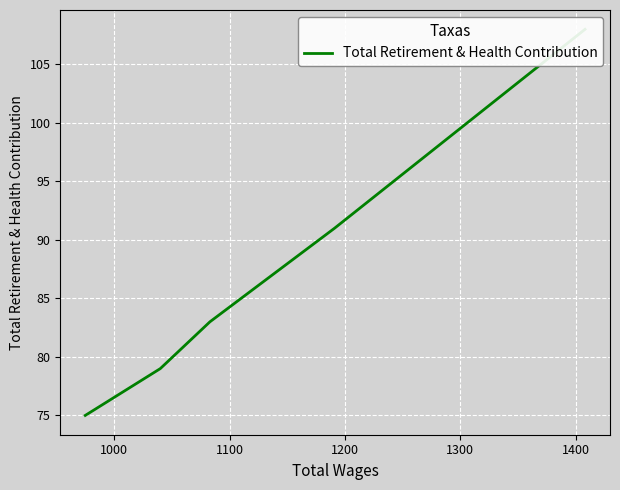

How many values exceed 83?

2